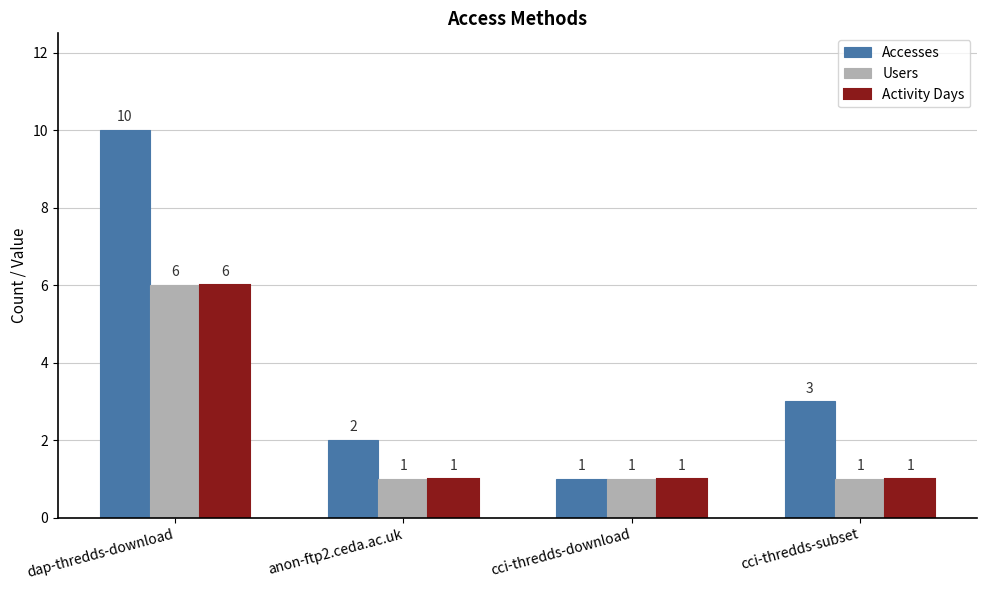

Which series has the largest total across all categories?

Accesses